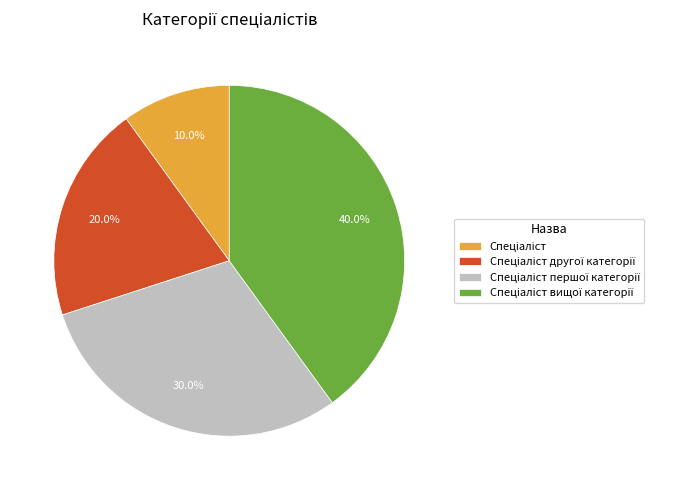

Is there a majority slice in this chart?

No